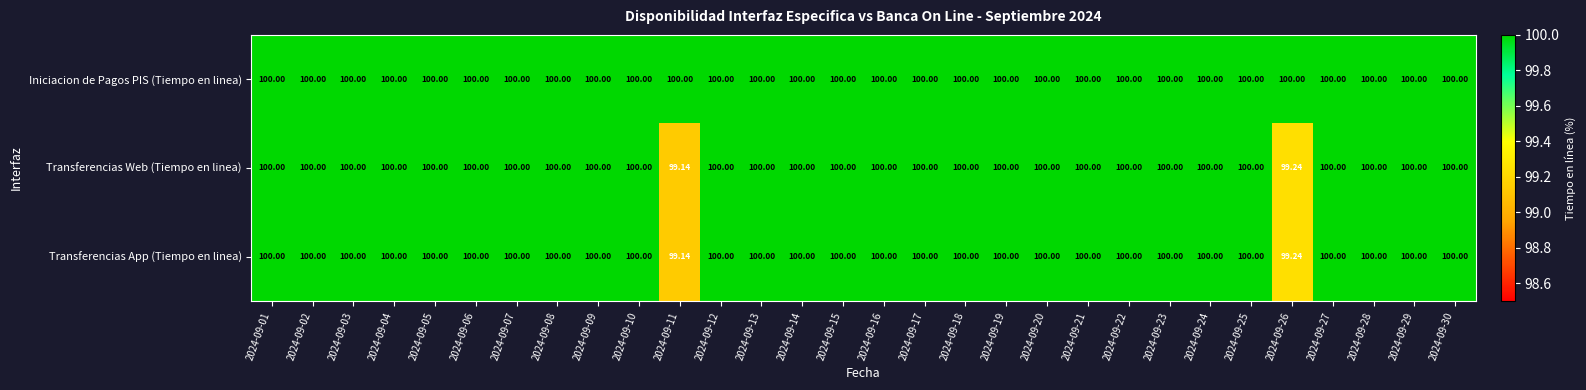

What is the total value across all series at 2024-09-04?

300.0